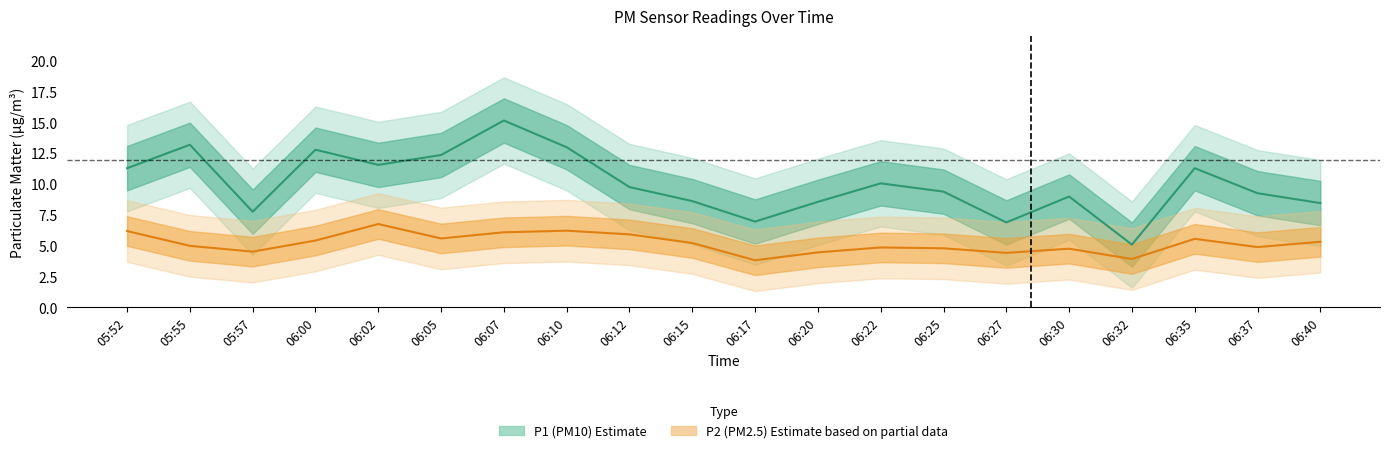

What is the label of the 10th point from the right?

06:17